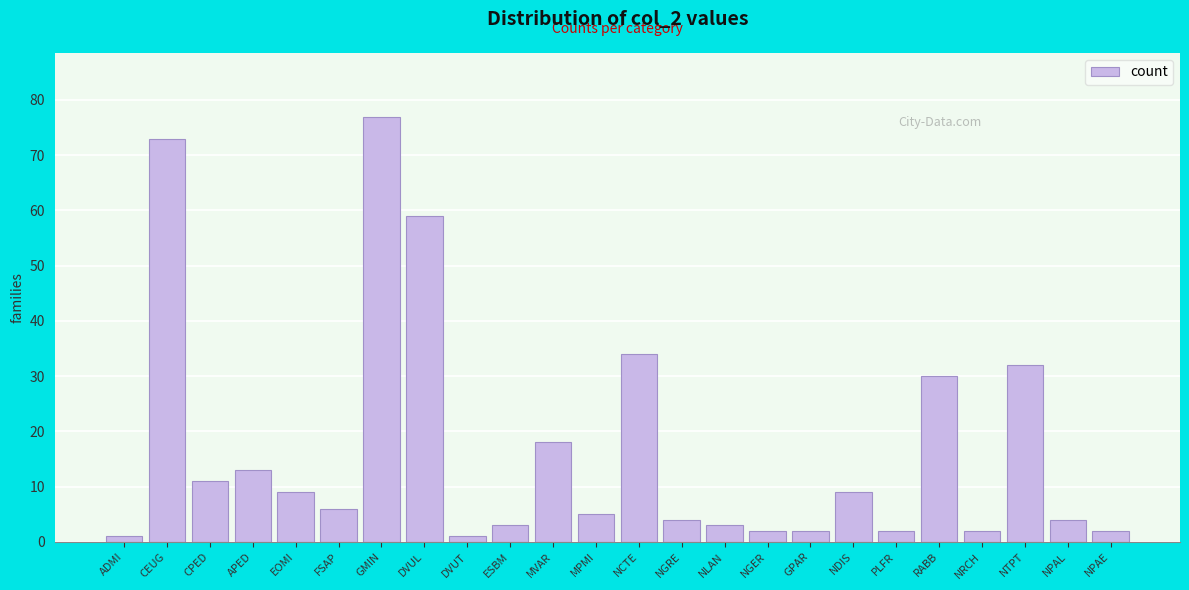

Reading left to right, what are all the values shown in this chart?

1	73	11	13	9	6	77	59	1	3	18	5	34	4	3	2	2	9	2	30	2	32	4	2